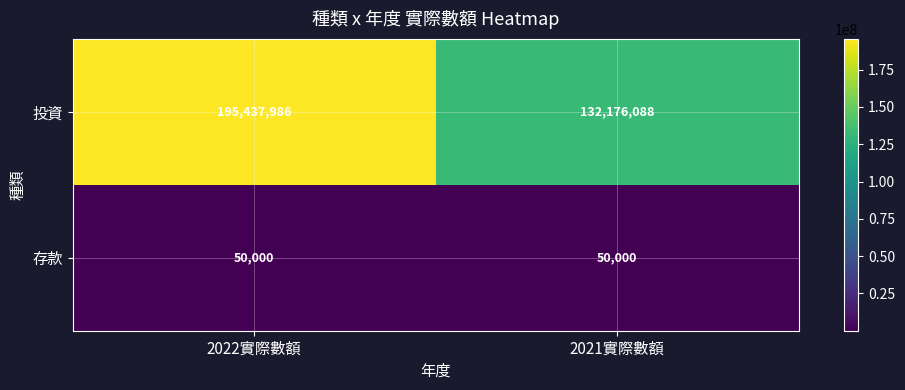

Between 2022實際數額 and 2021實際數額, which series saw the biggest shift?

投資